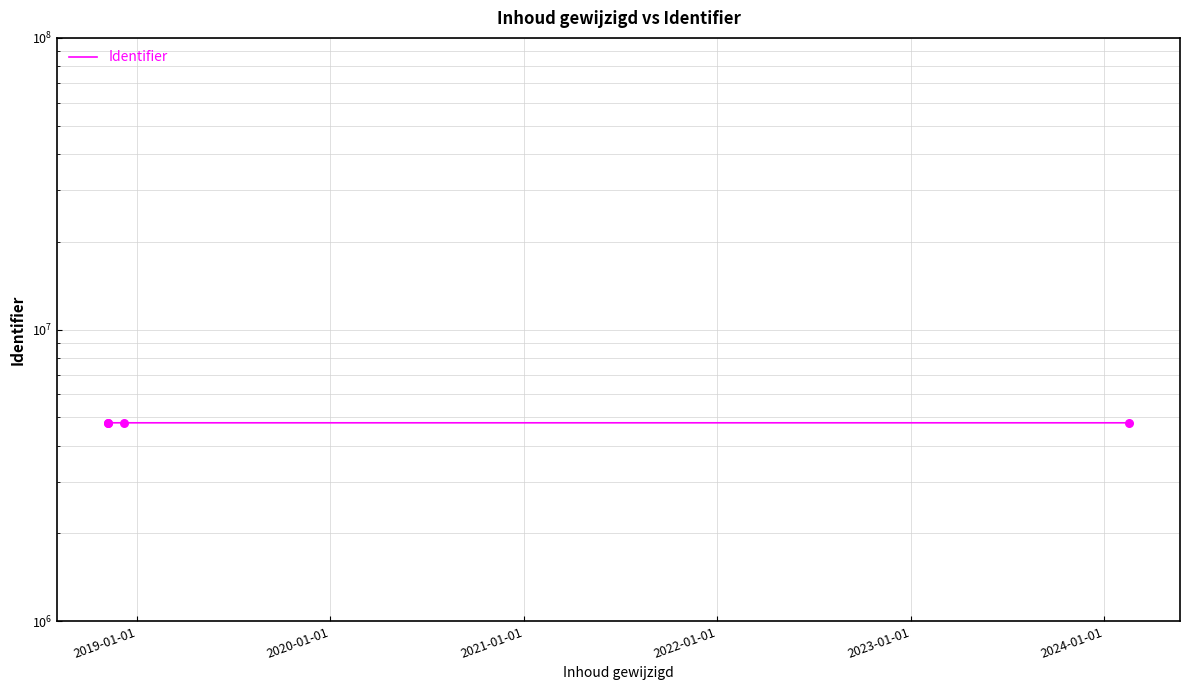

Approximately how many times larger is the value at 2021-01-01 compared to 2020-01-01?

1.0